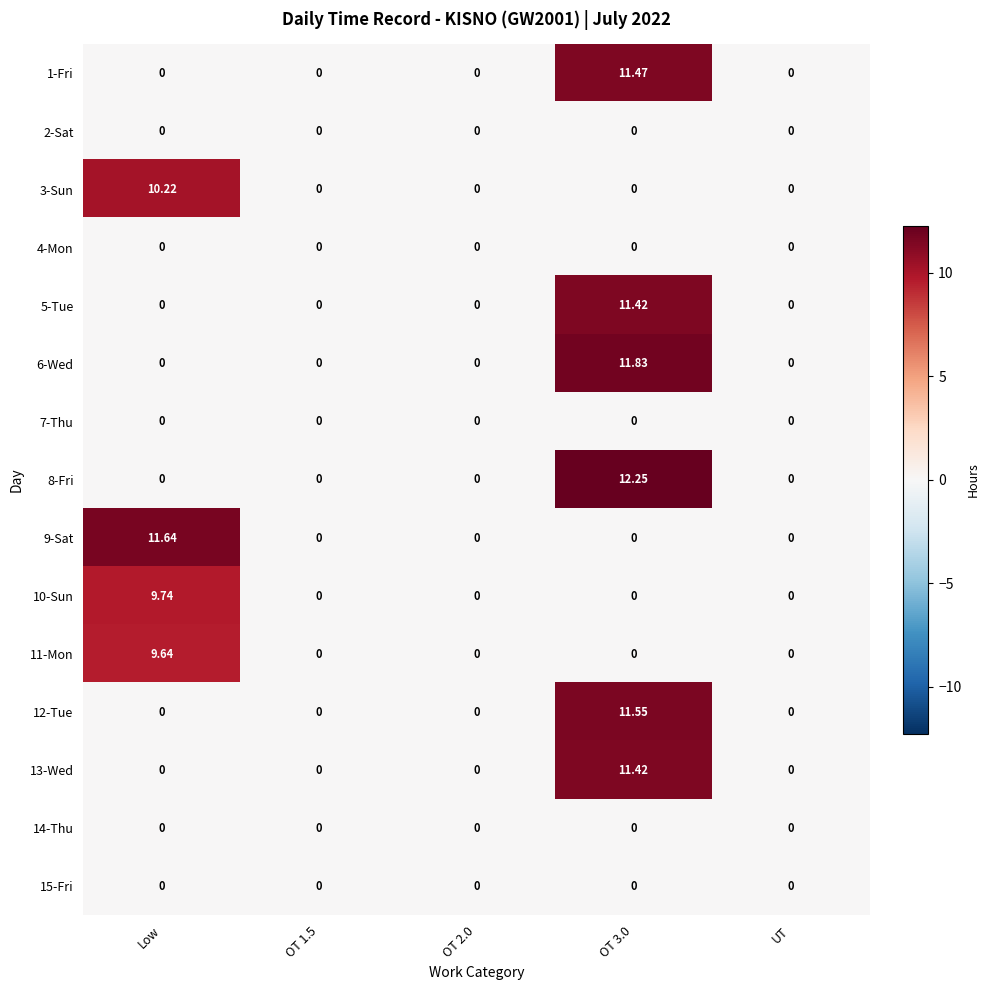

How many data points in 13-Wed are above 0?

1